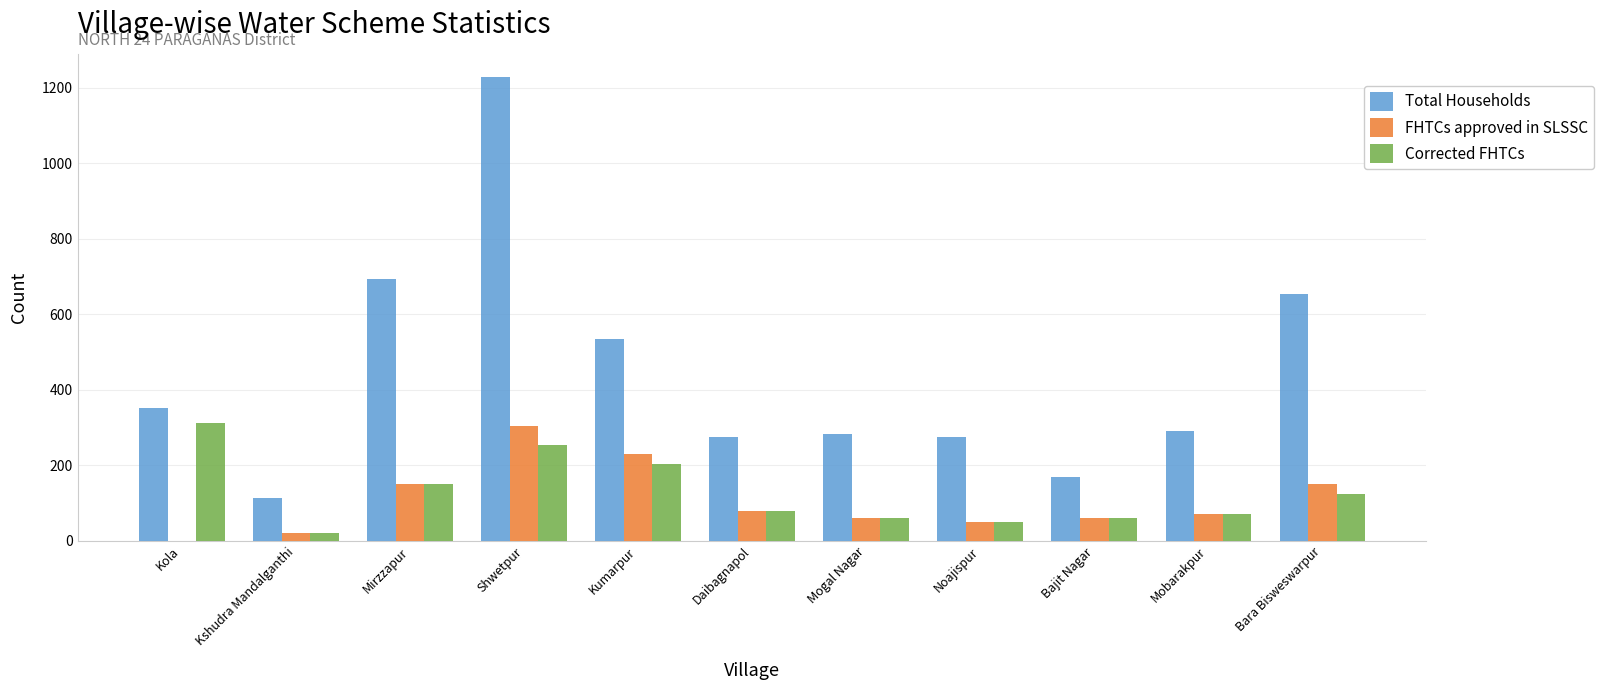

What value does the Corrected FHTCs series have at Bara Bisweswarpur?

125